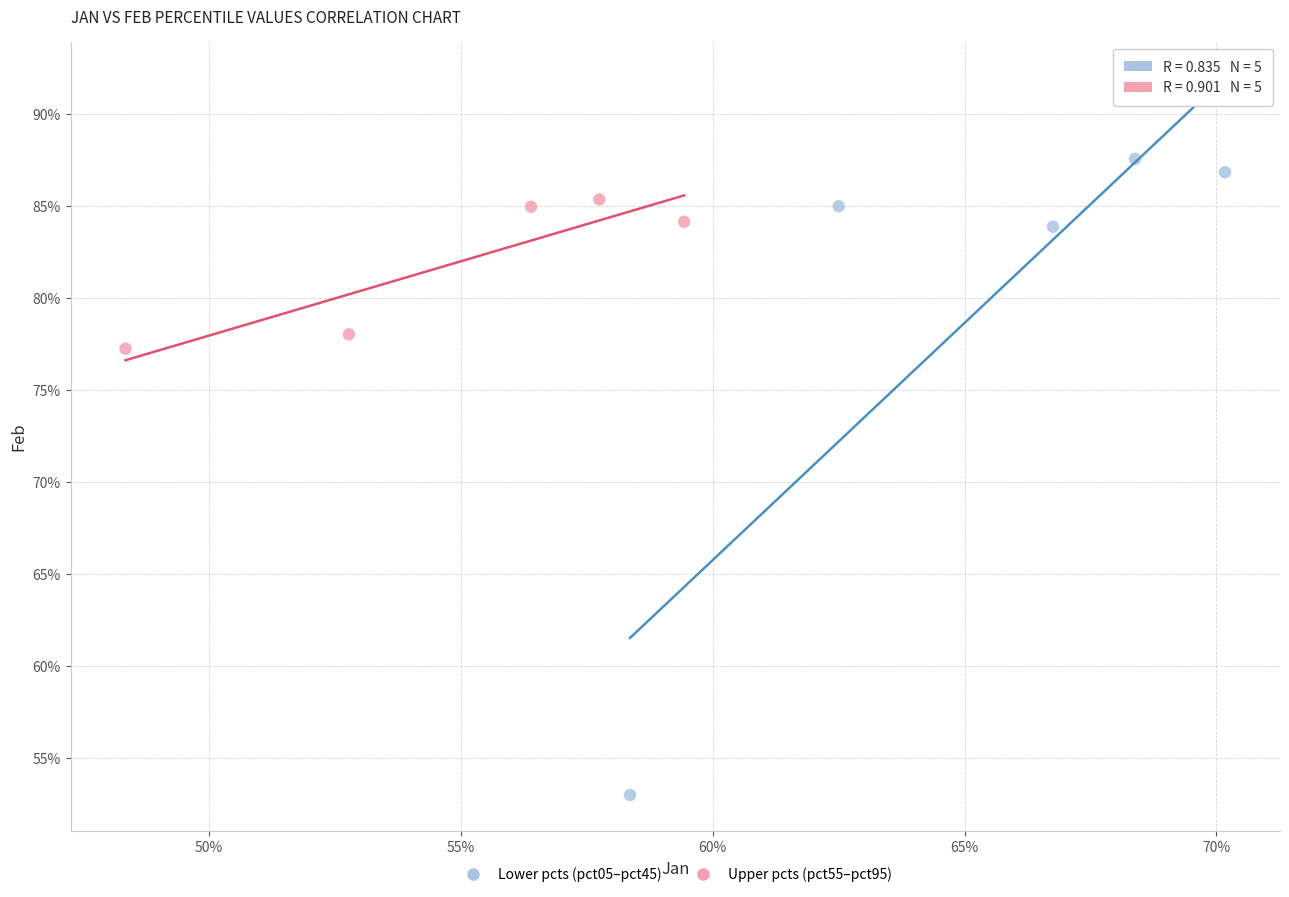

What are all the series names shown in the legend?

Lower pcts (pct05–pct45), Upper pcts (pct55–pct95)